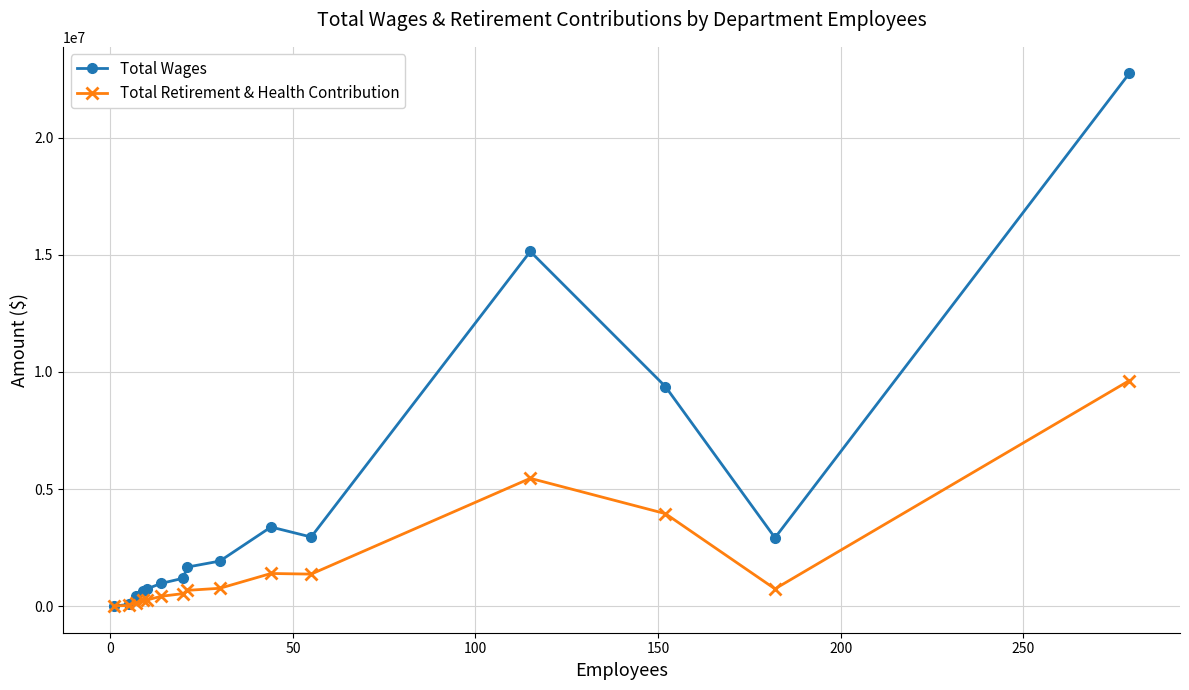

What is the value of the Total Wages point at the 1st from the left?

3196